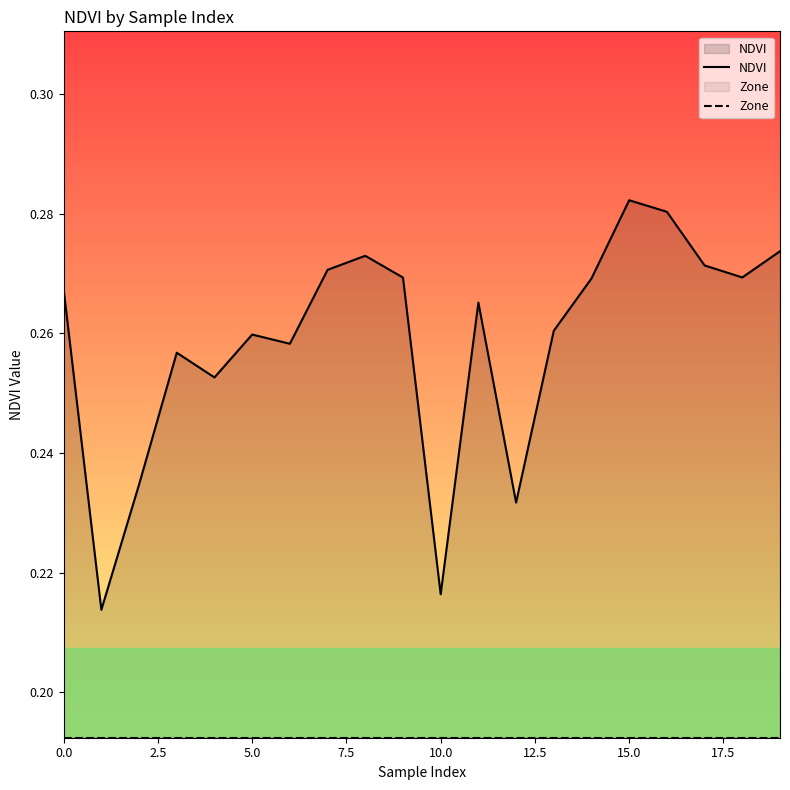

How many series are shown in this chart?

2